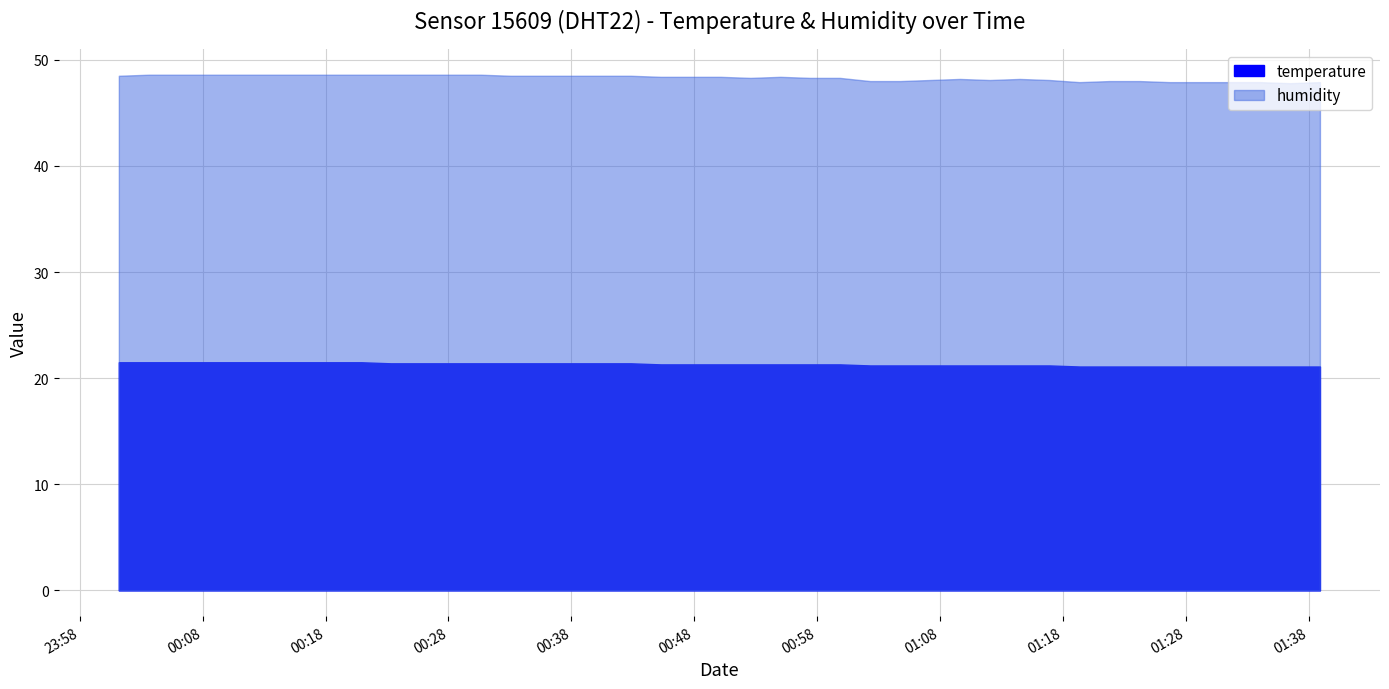

Which series has the largest total across all categories?

humidity